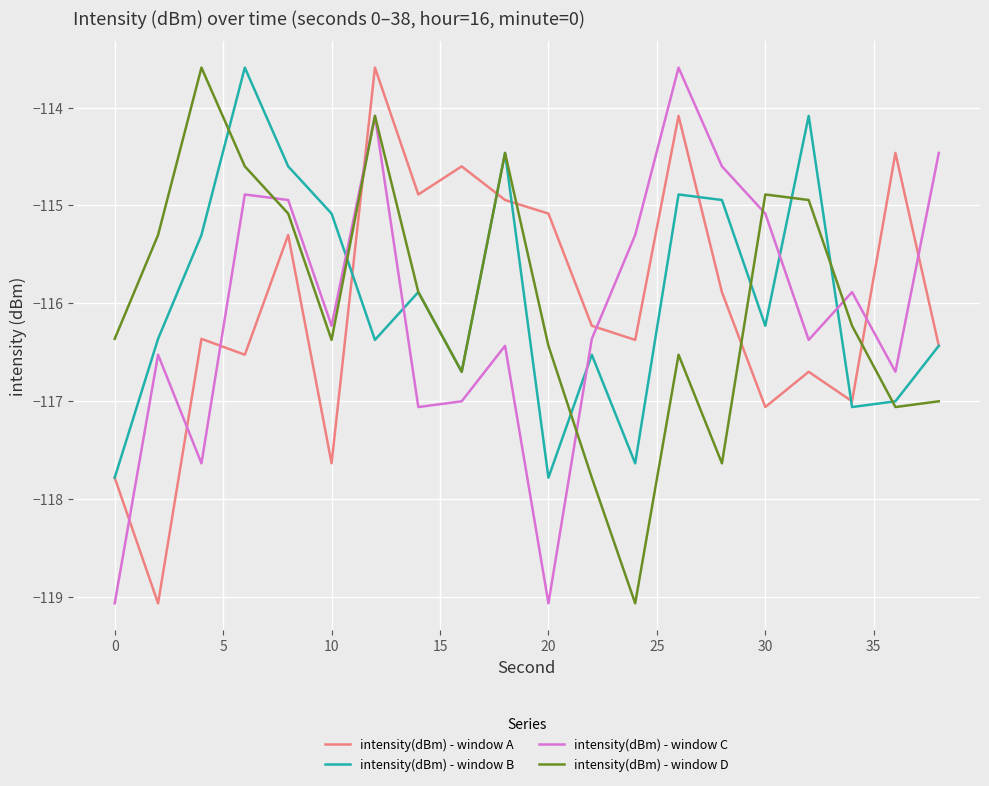

What is the minimum value for intensity(dBm) - window A?

-119.1